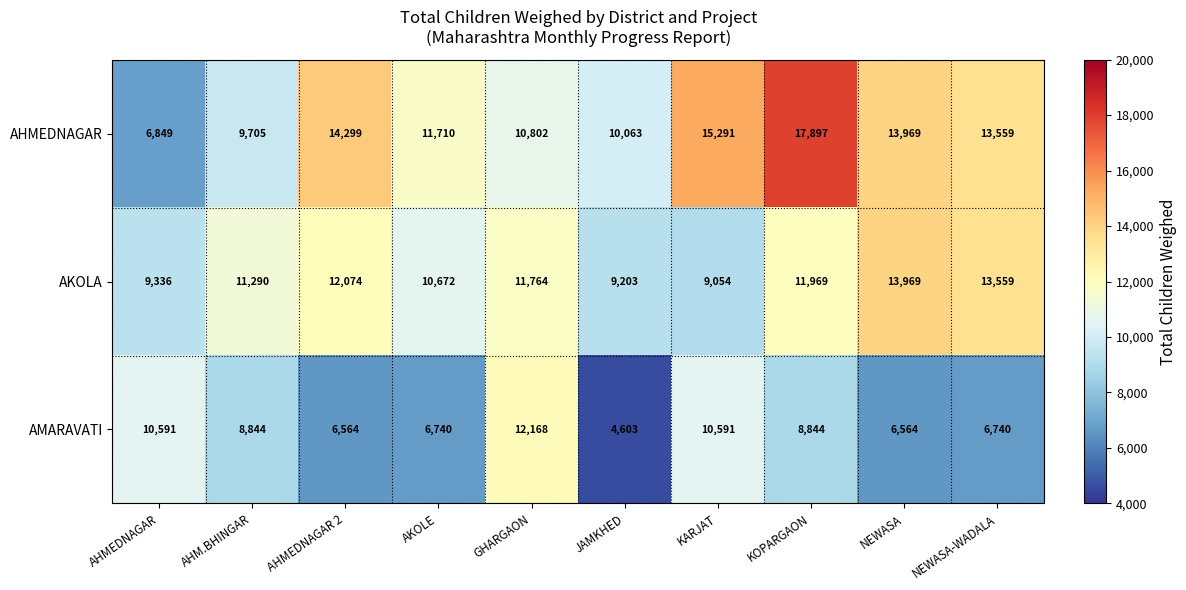

At which category does the chart reach its minimum across all series?

JAMKHED